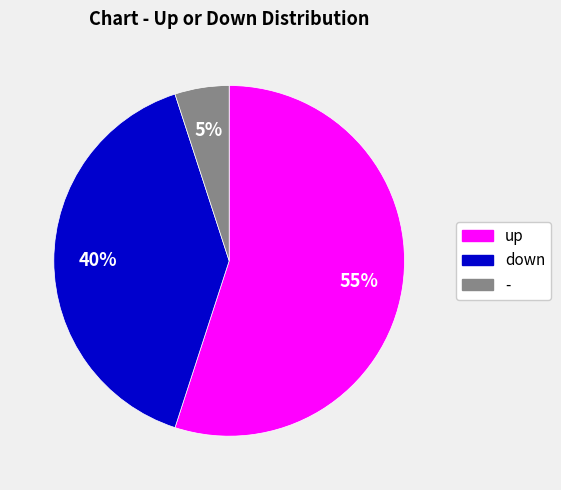

Does up account for over 50% of the chart?

Yes